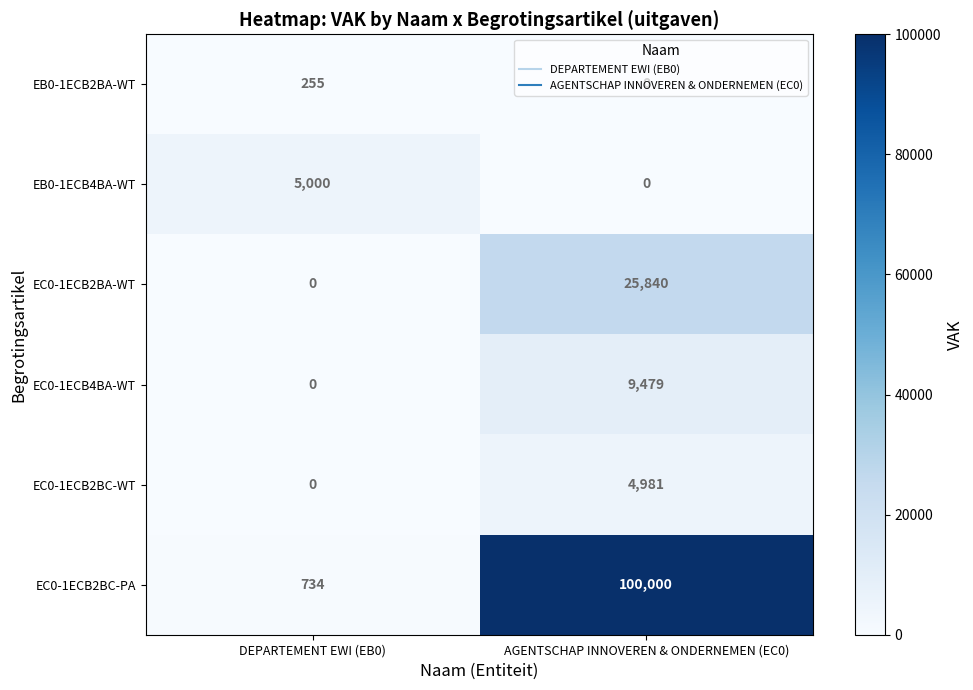

What is the difference between the maximum and minimum values in the EC0-1ECB2BA-WT series?

25840